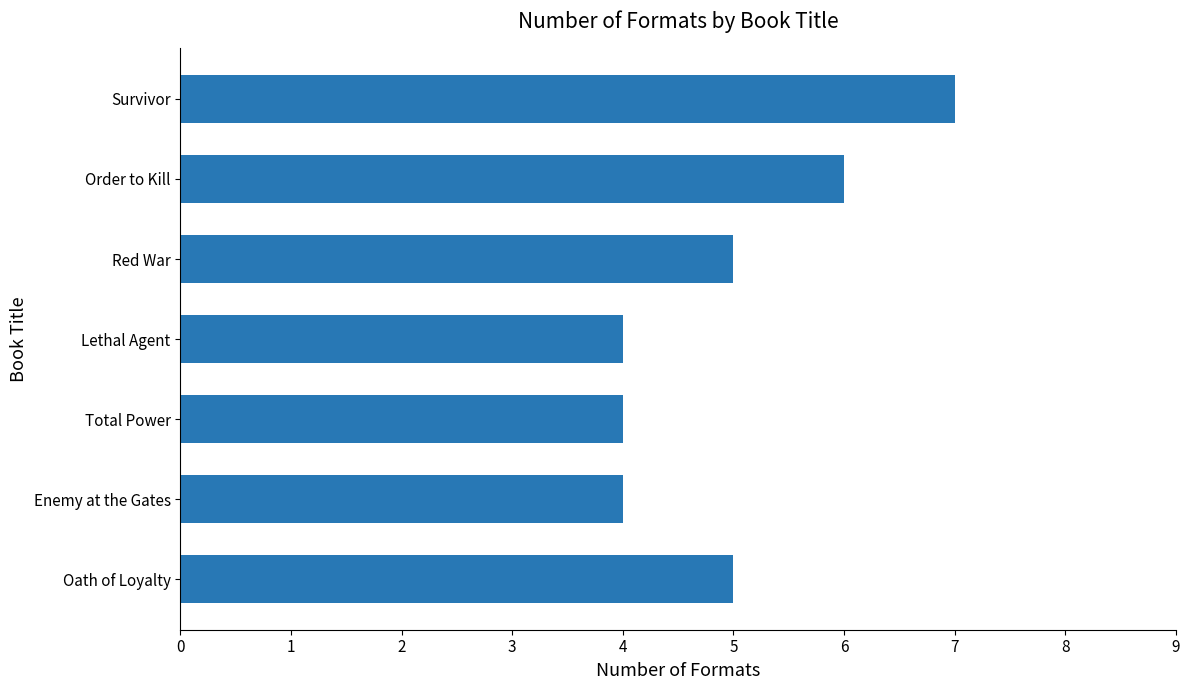

What is the sum of all values?

35